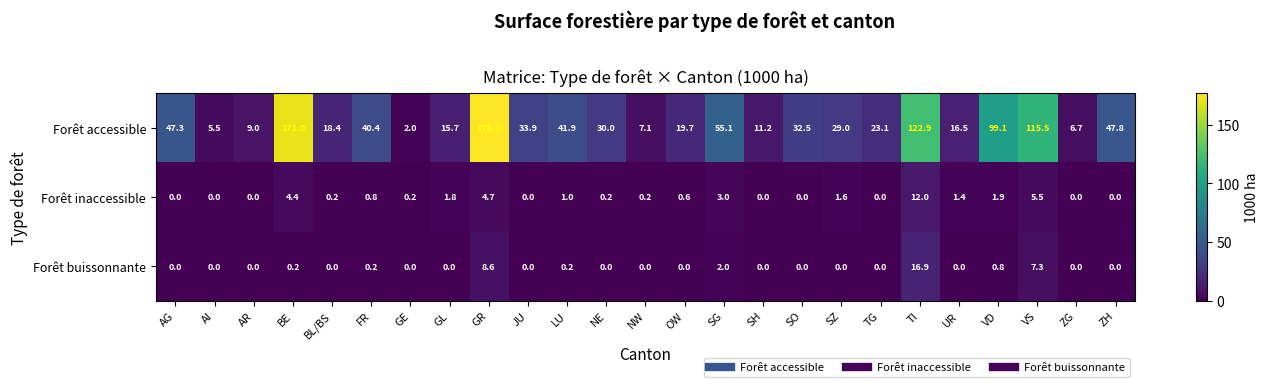

What is the sum of all Forêt buissonnante values?

36.2